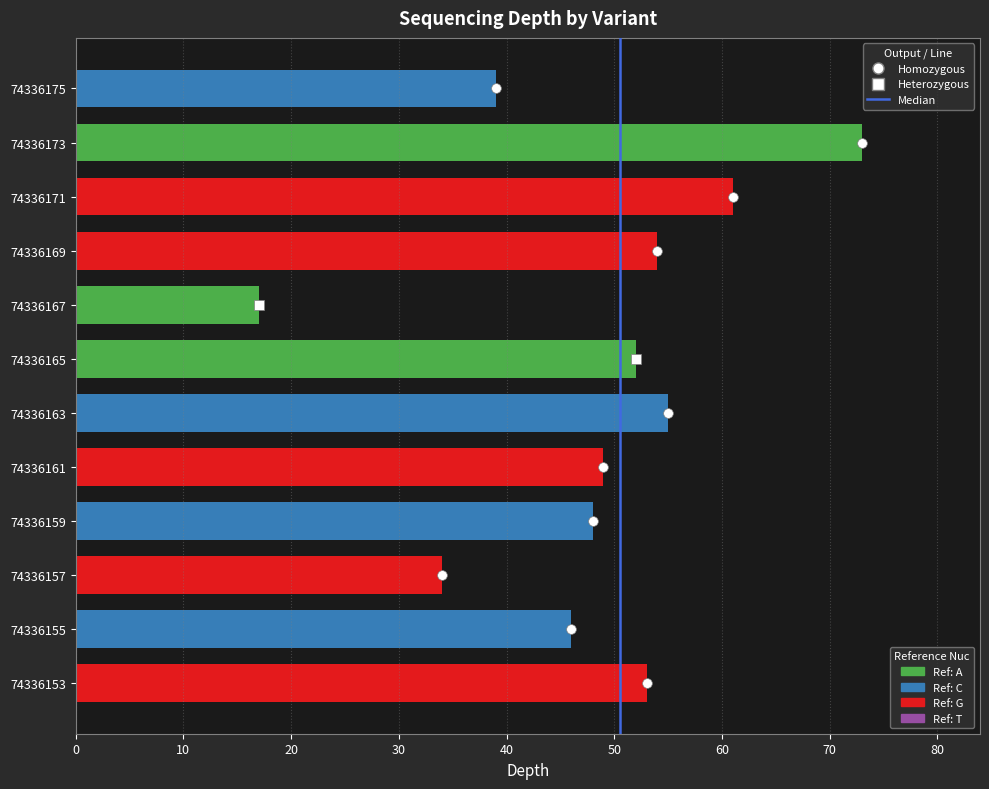

Is it true that the value at 74336171 is 81?

False